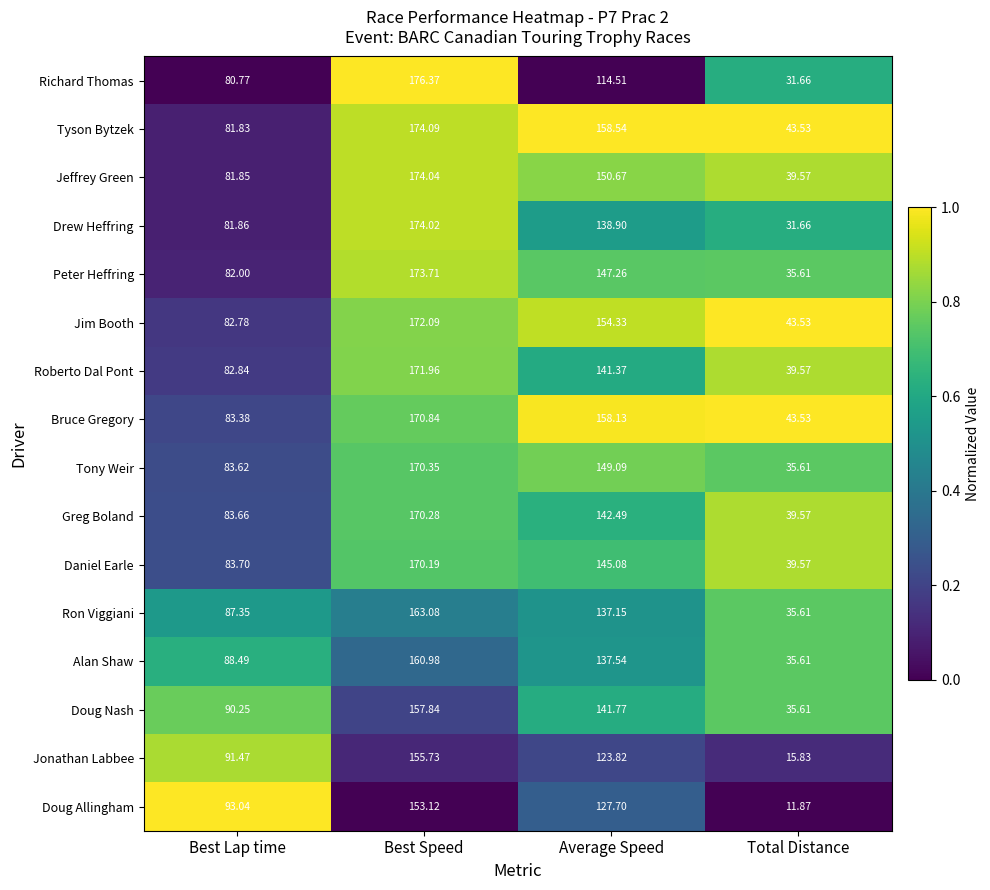

At which label does Alan Shaw reach its peak?

Best Speed